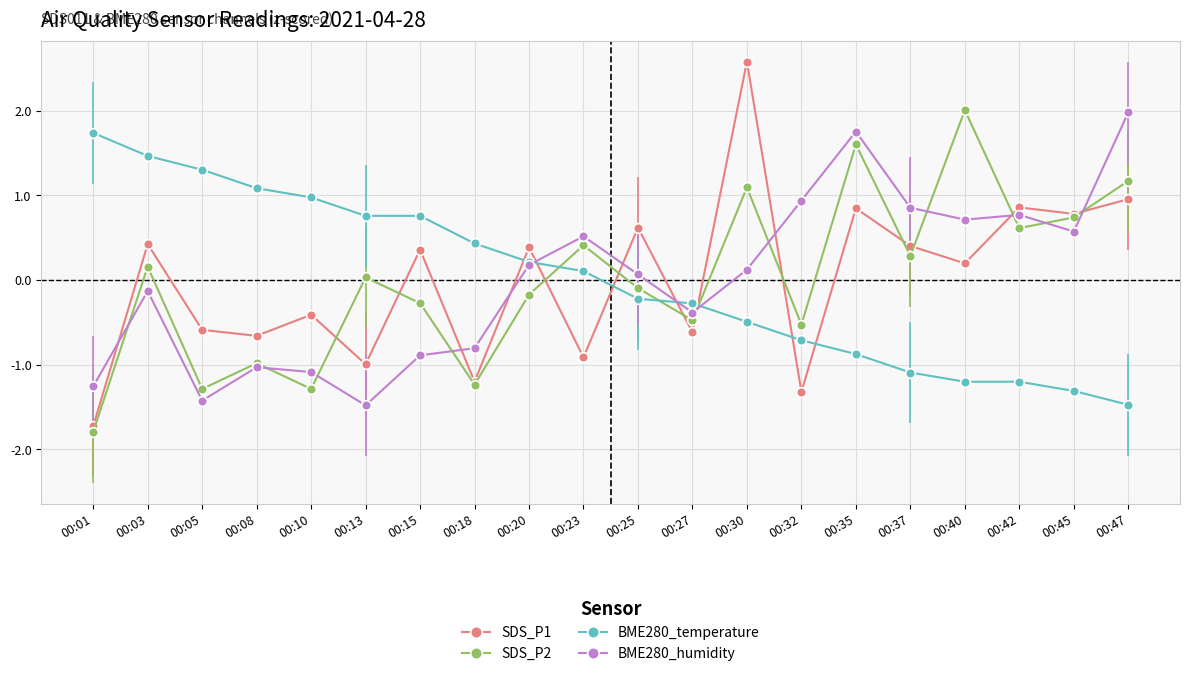

Which series changed the most between 00:35 and 00:40?

BME280_humidity